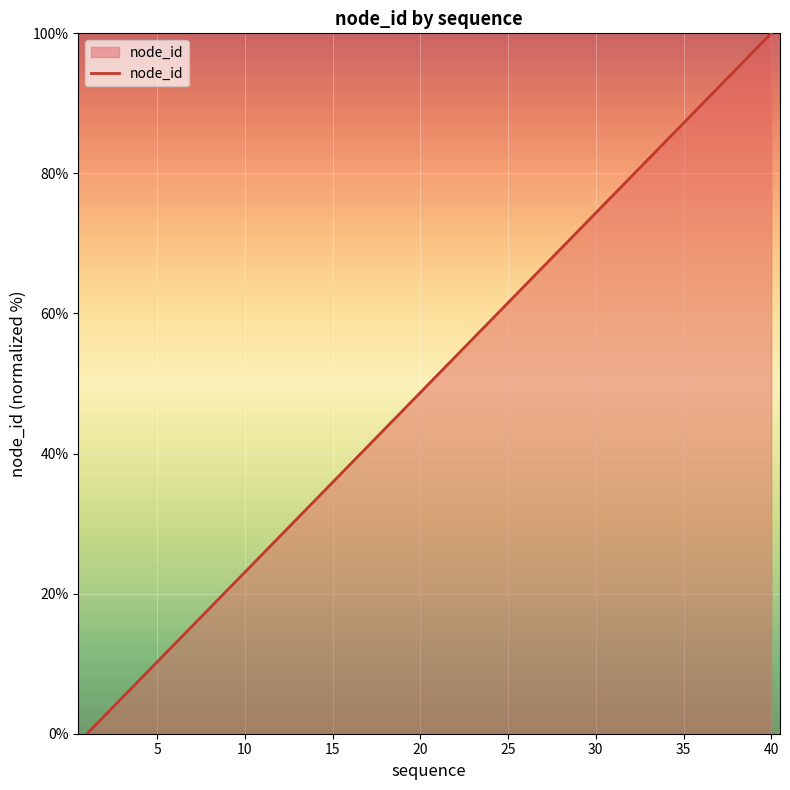

What is the difference between the maximum and minimum values?

100.0